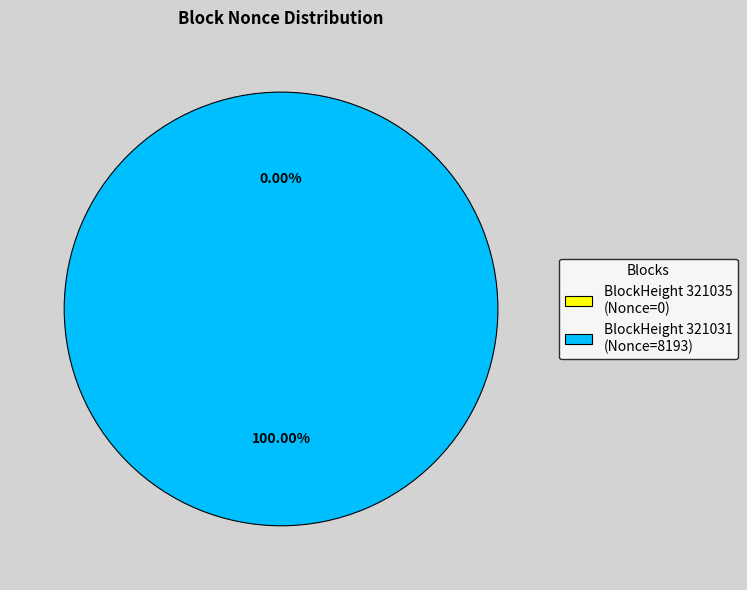

Which slice is the smallest?

321035